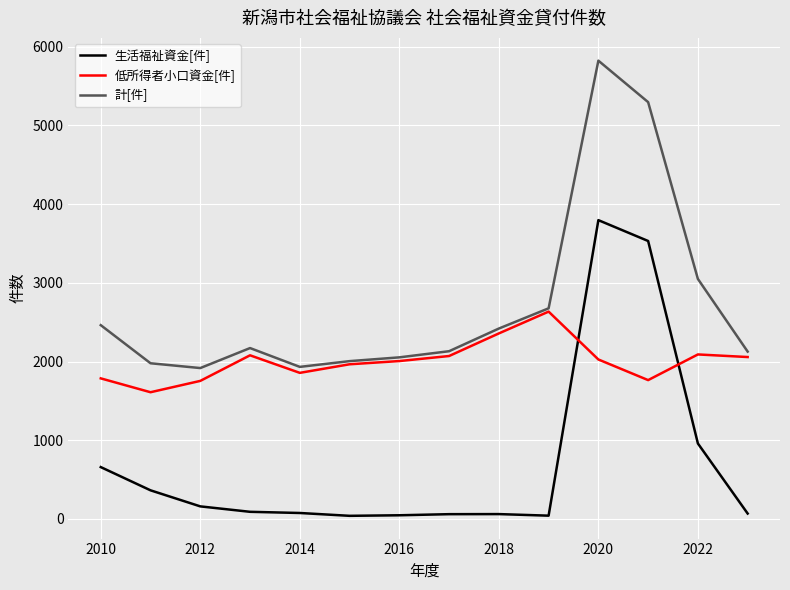

Which series has the largest total across all categories?

計[件]